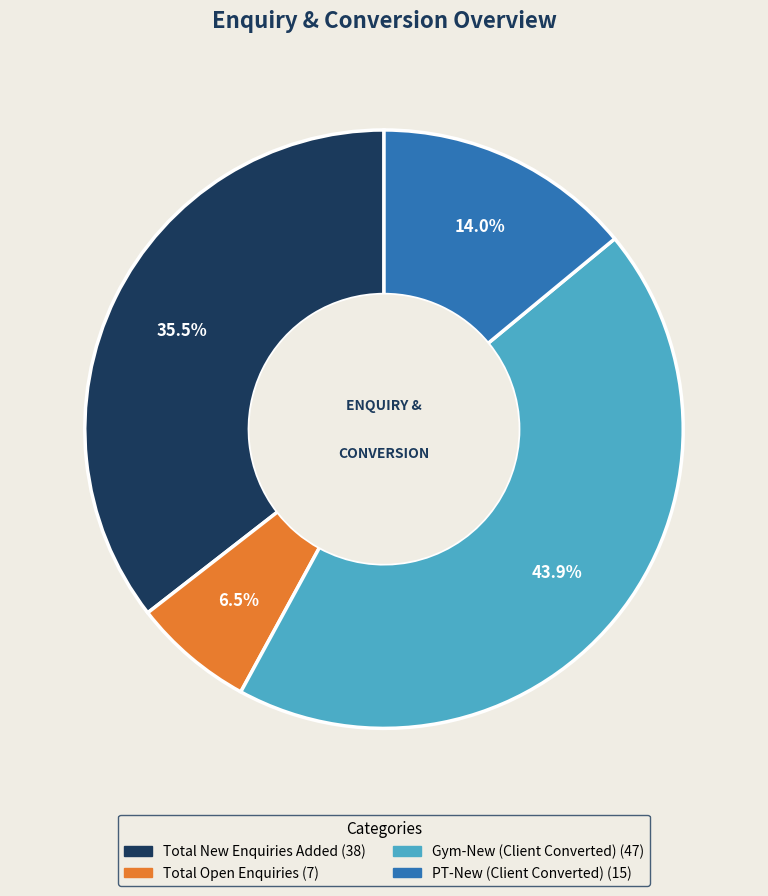

To the nearest percent, what is the average slice percentage?

25%